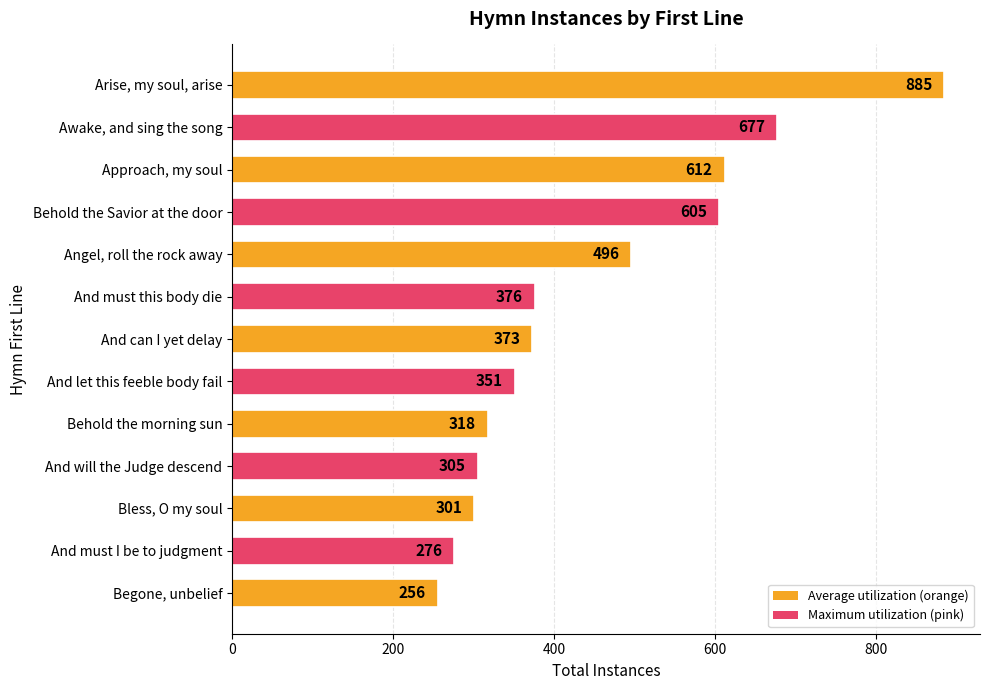

Reading top to bottom, transcribe all the data shown in this chart.

885	677	612	605	496	376	373	351	318	305	301	276	256